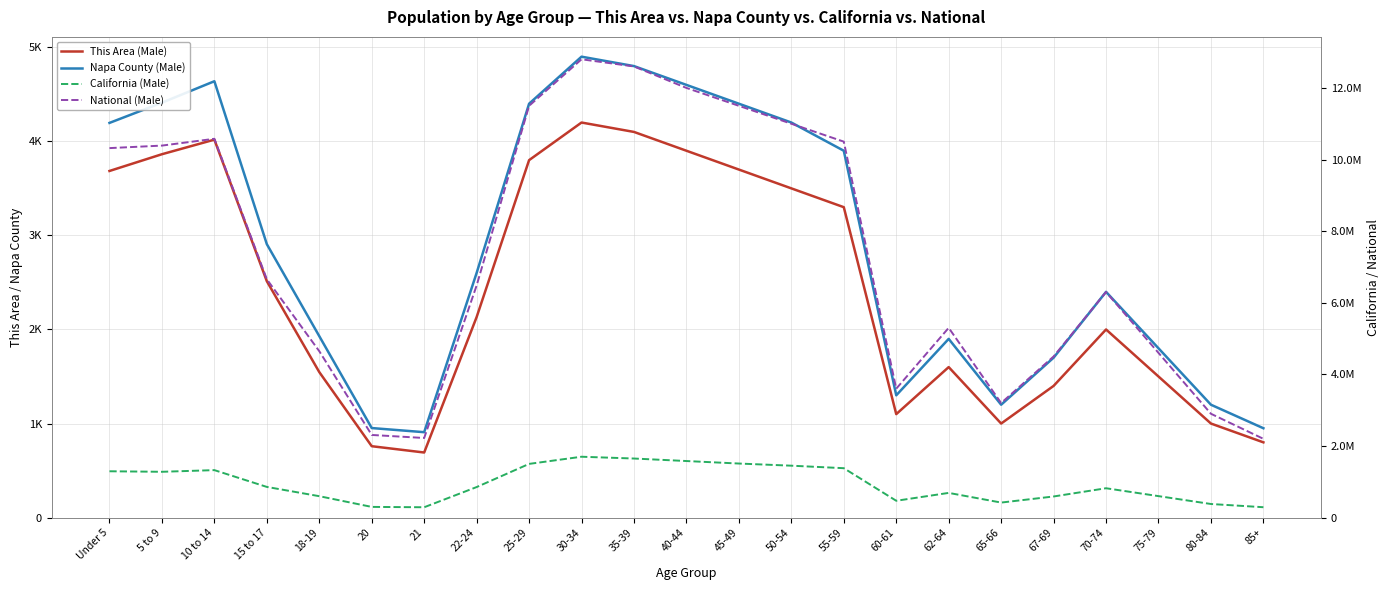

What is the total value across all series at 67-69?

5093100